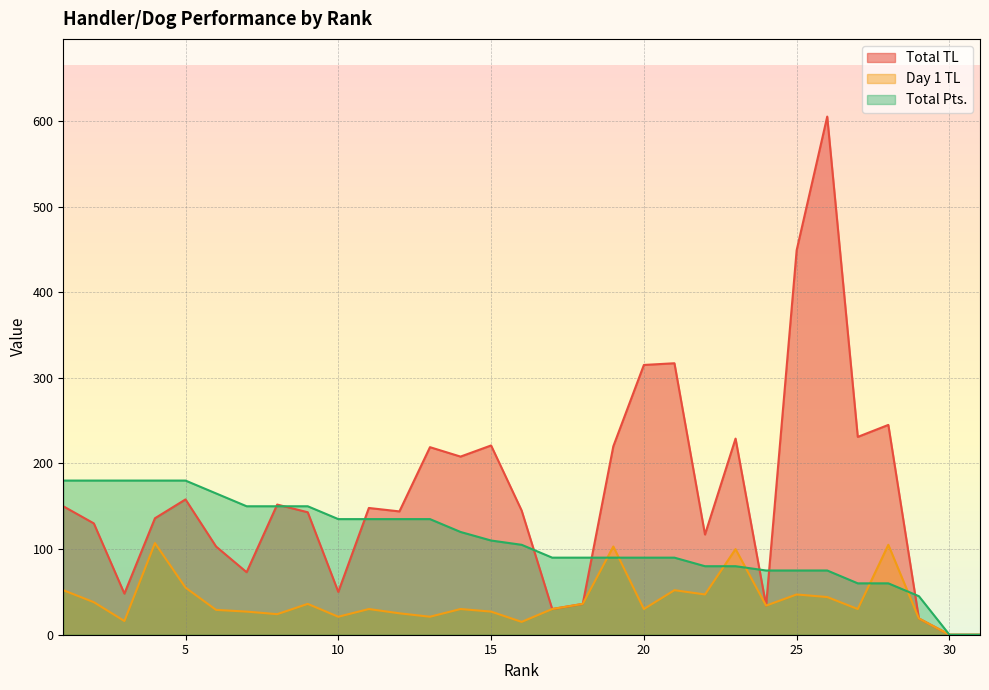

Which series has the largest range (max minus min)?

Total TL